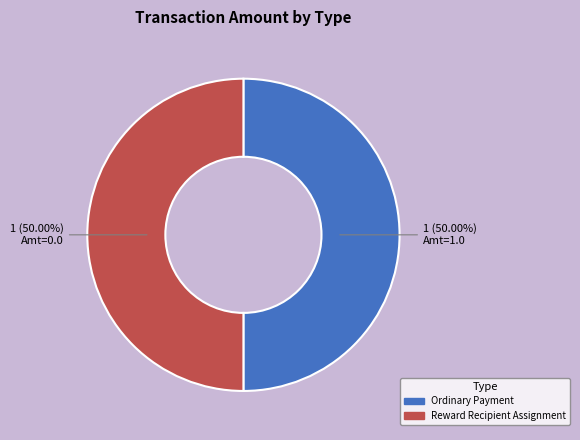

Approximately how many times larger is the value at Reward Recipient Assignment compared to Ordinary Payment?

1.0